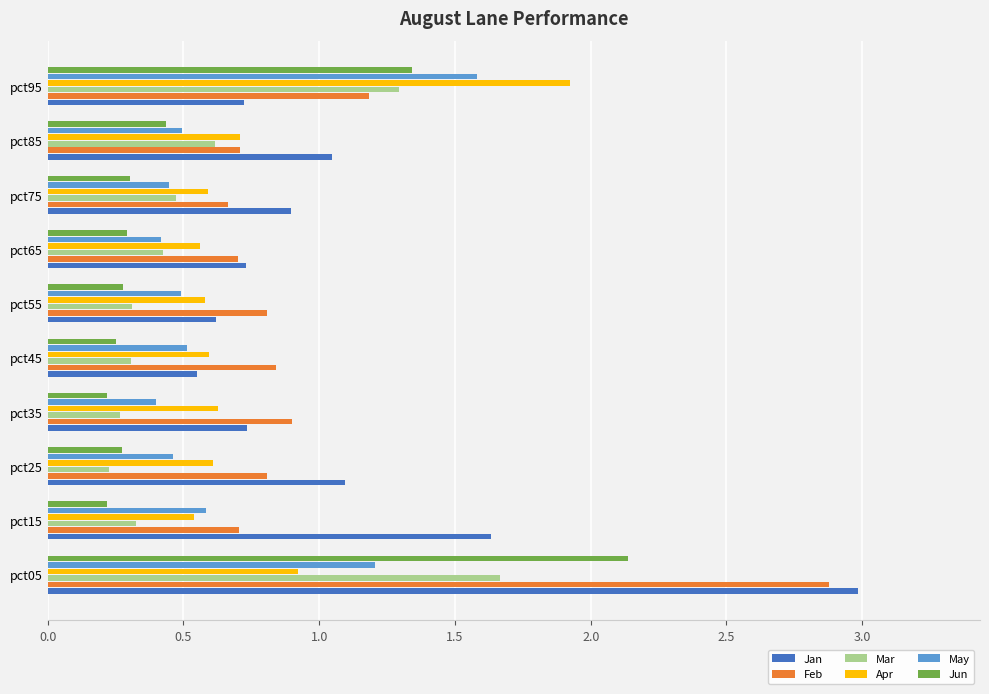

Which series has the largest total across all categories?

Jan